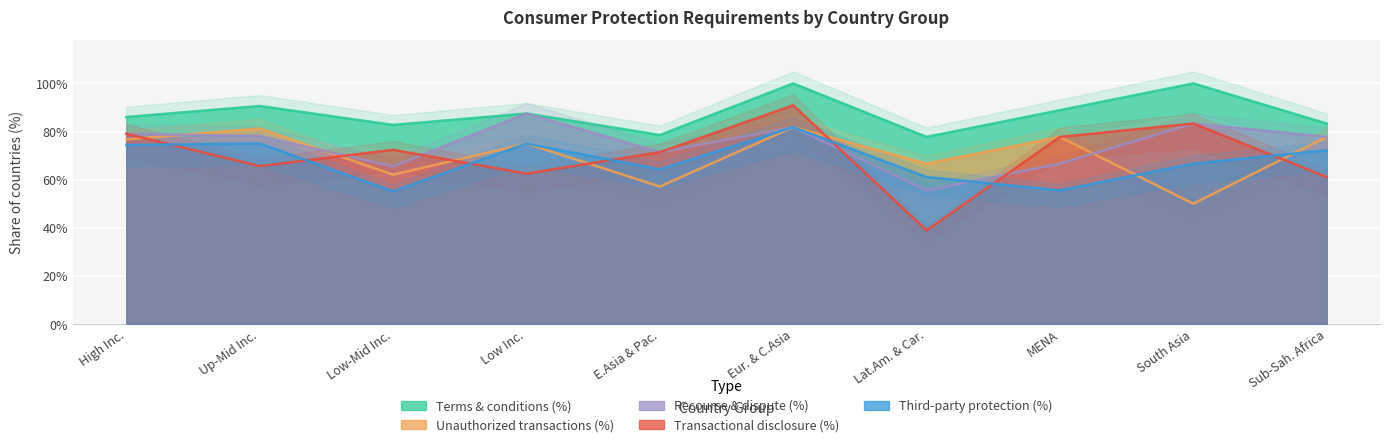

Which category has the lowest value in the Terms & conditions (%) series?

Lat.Am. & Car.